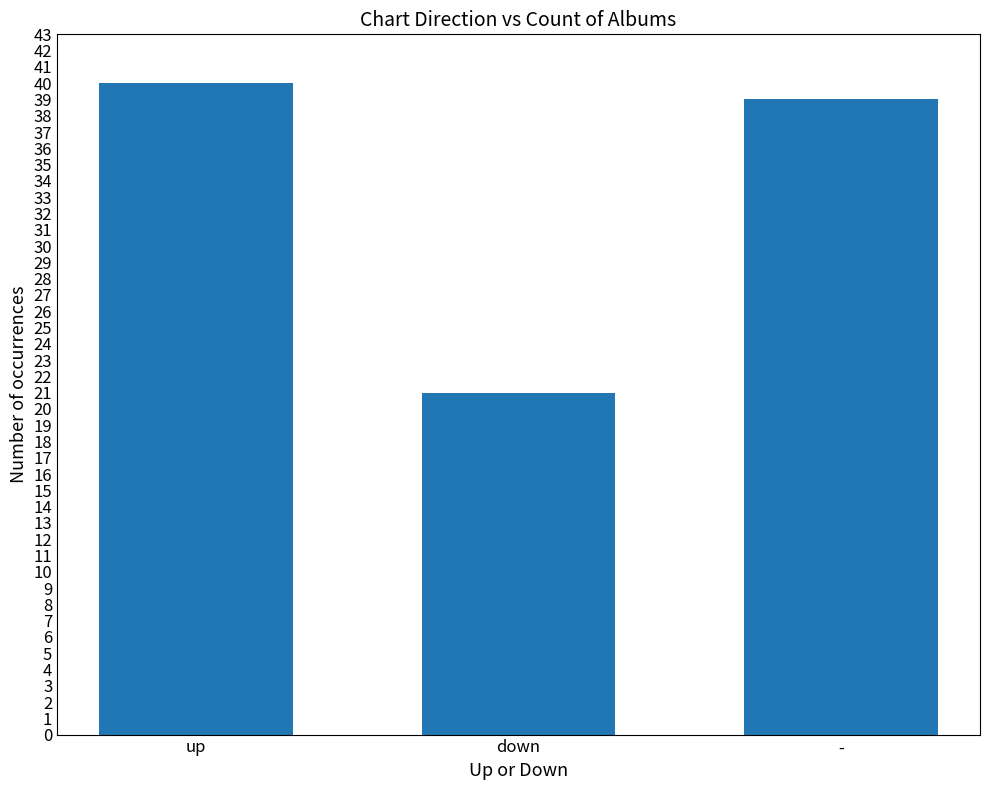

Approximately how many times larger is the value at up compared to down?

1.9